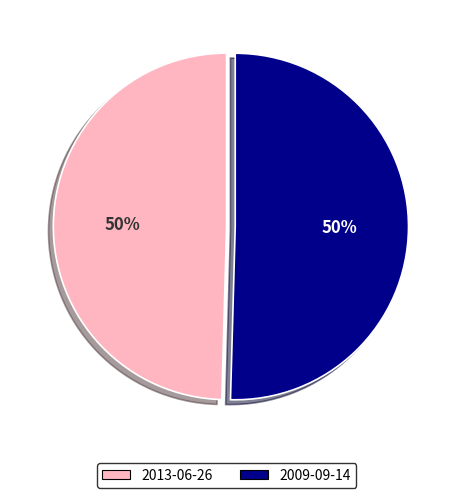

The 2009-09-14 slice represents 50% of the pie. True or false?

True